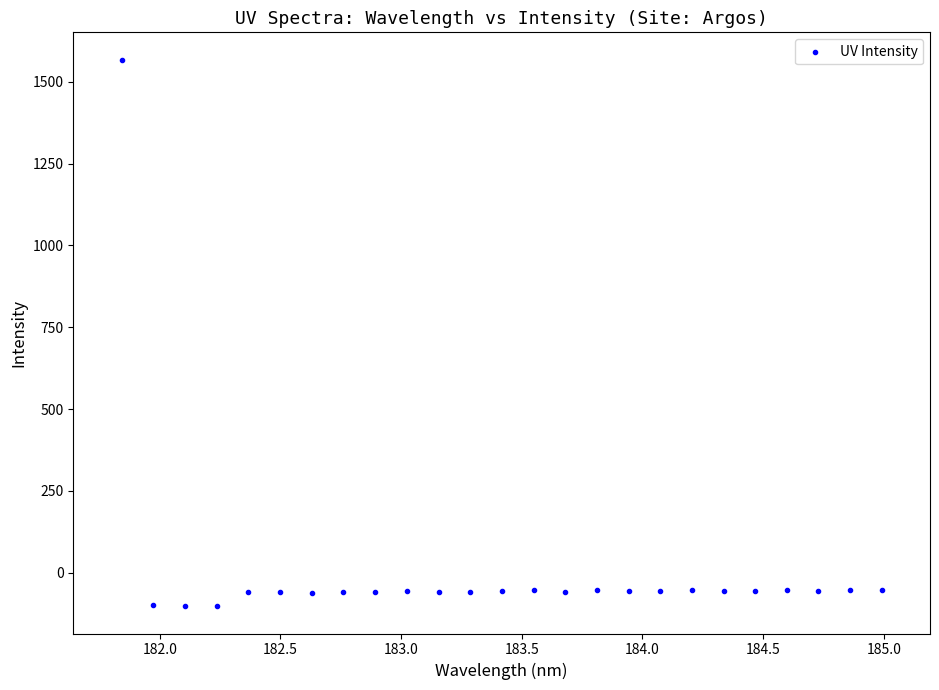

What is the range of X values (max minus min)?

3.1